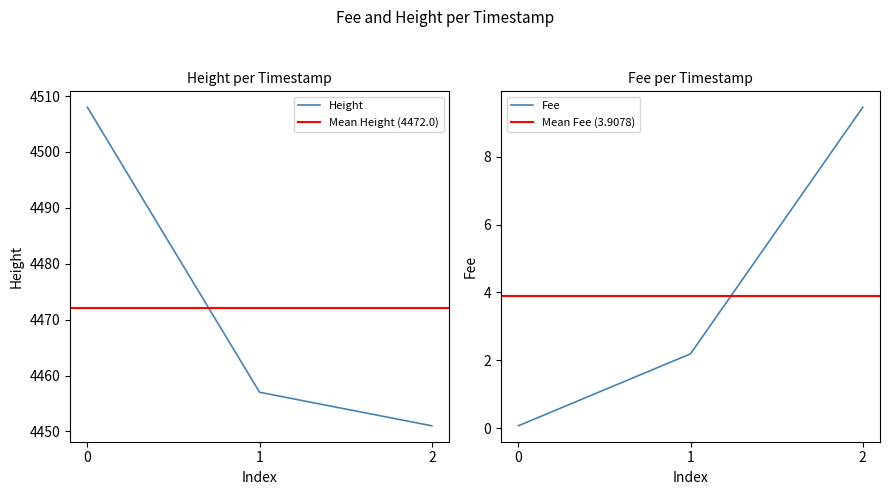

At which label is Fee closest to 4?

1